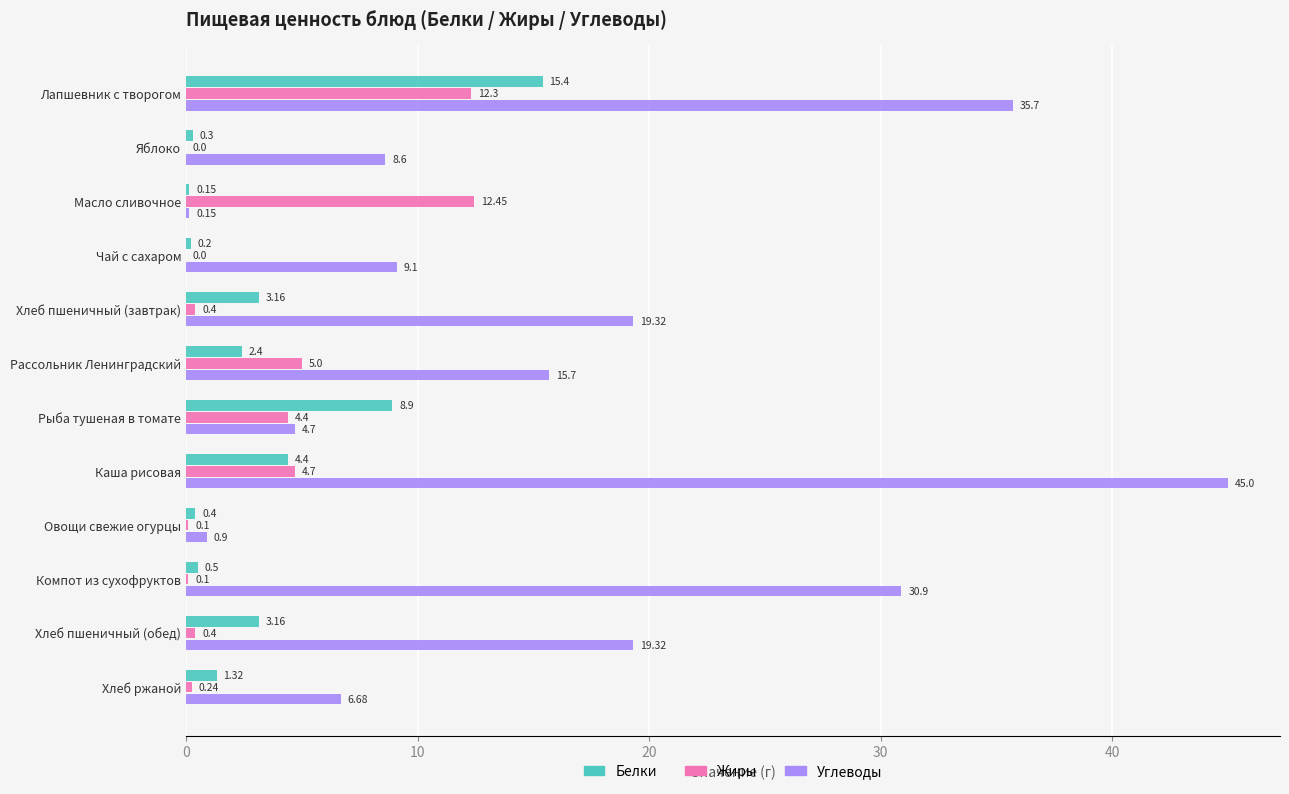

At which label is Белки closest to 7?

Рыба тушеная в томате